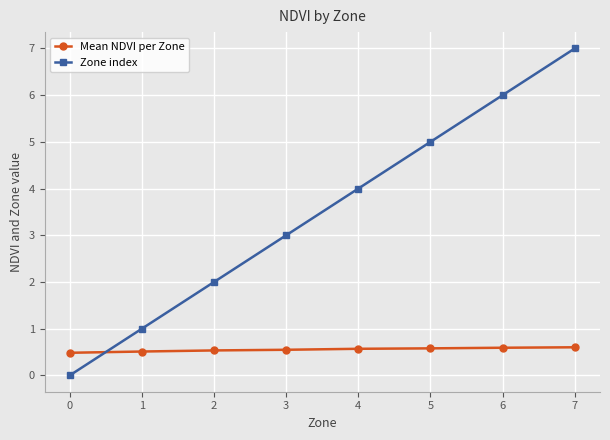

What is the greatest value displayed?

7.0